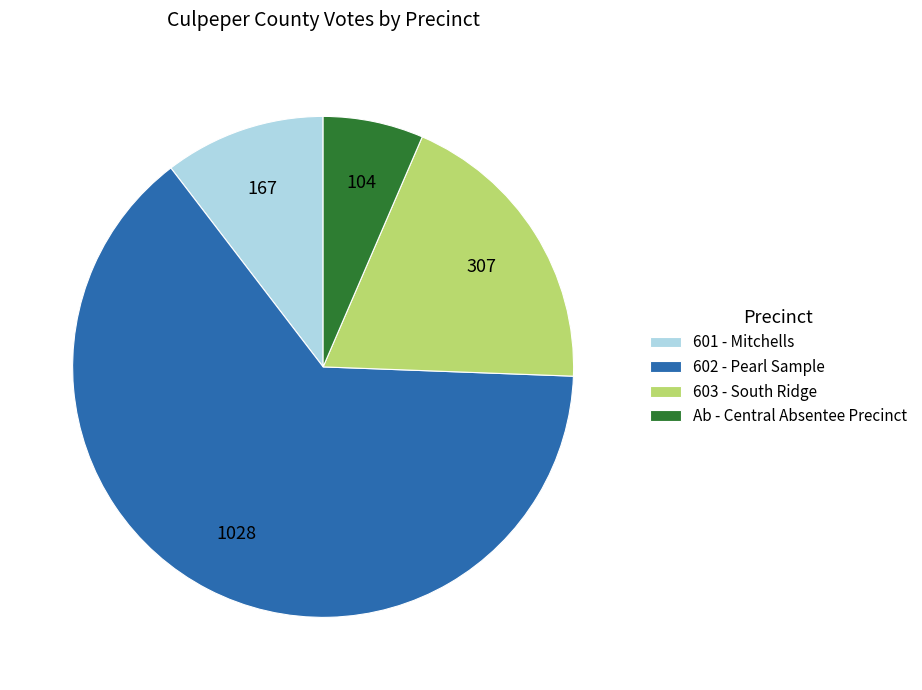

Which category accounts for the majority?

602 - Pearl Sample